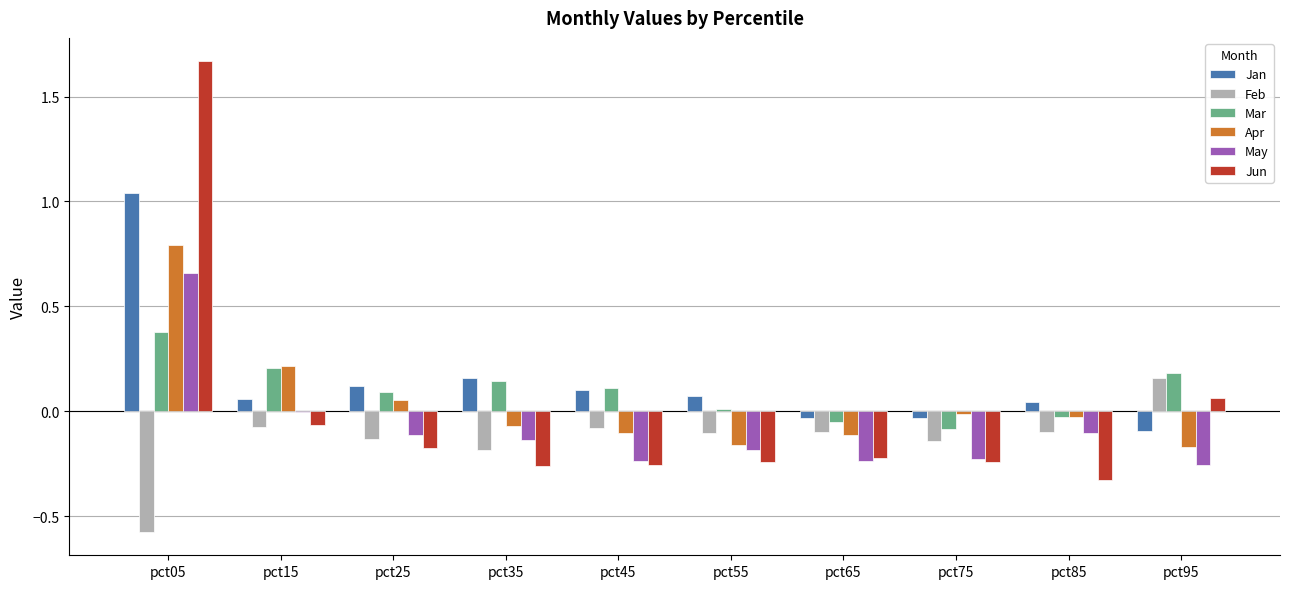

What is the spread (max minus min) of values at pct25?

0.3